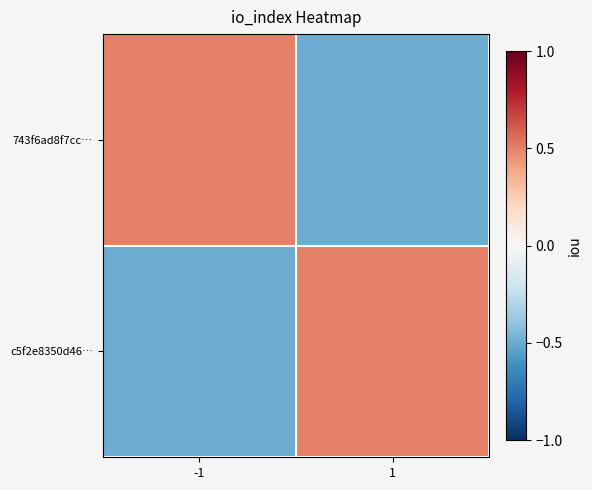

Which has a higher value, 1 or -1?

-1